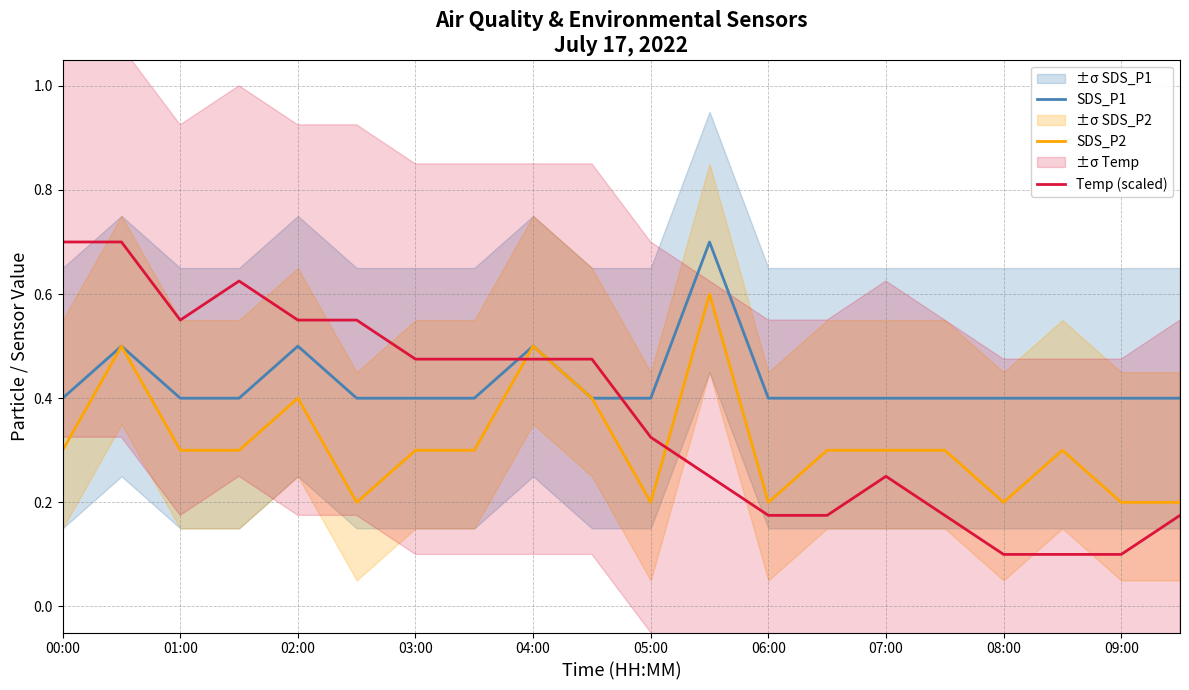

Is it true that SDS_P1 equals 0.4 at 08:00?

True